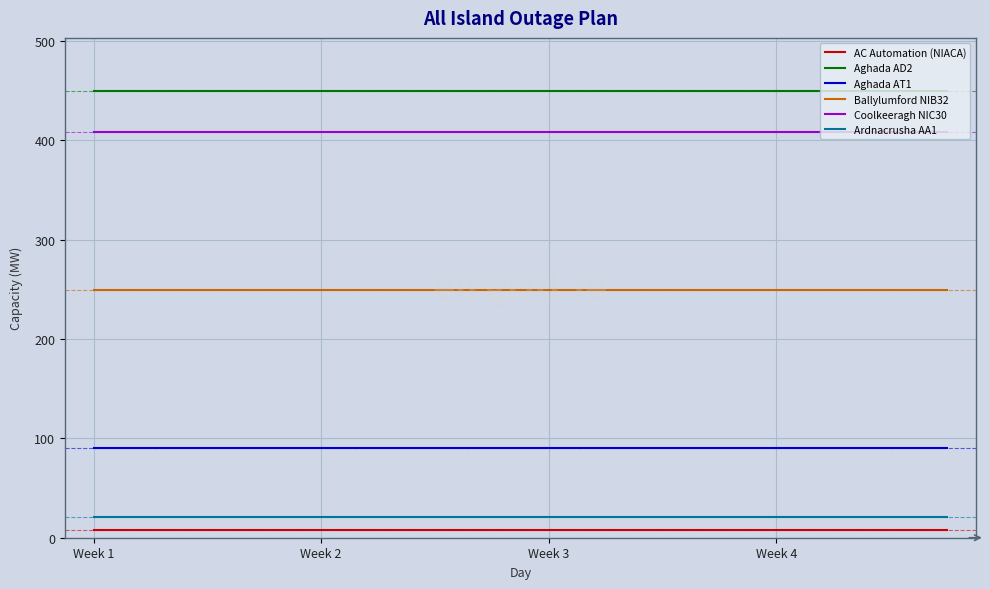

What is the greatest value displayed?

449